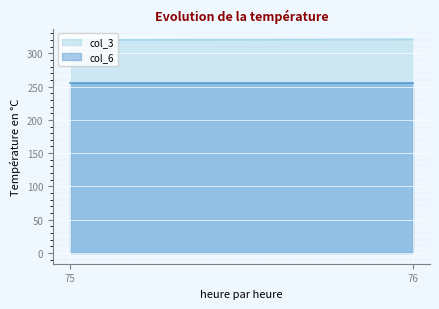

At which label is col_6 closest to 254?

75